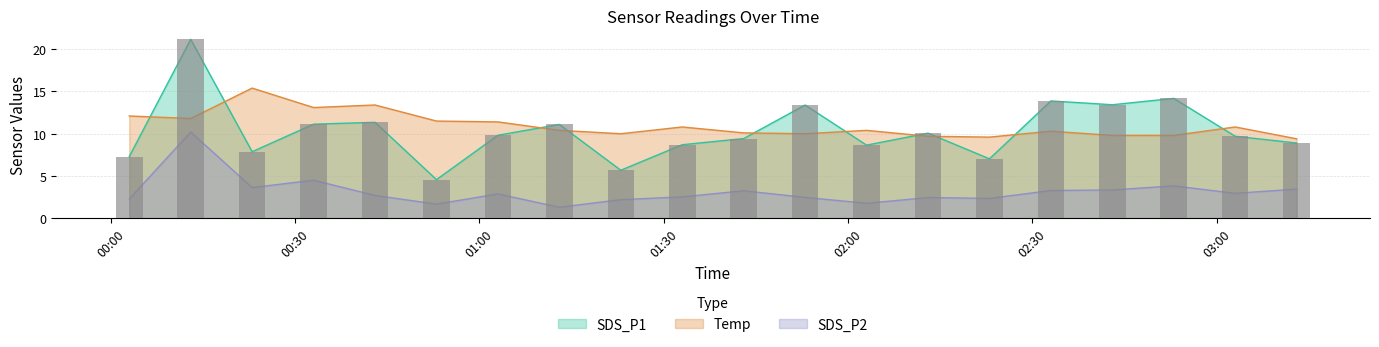

At which label does Temp reach its minimum?

2023/02/05 03:13